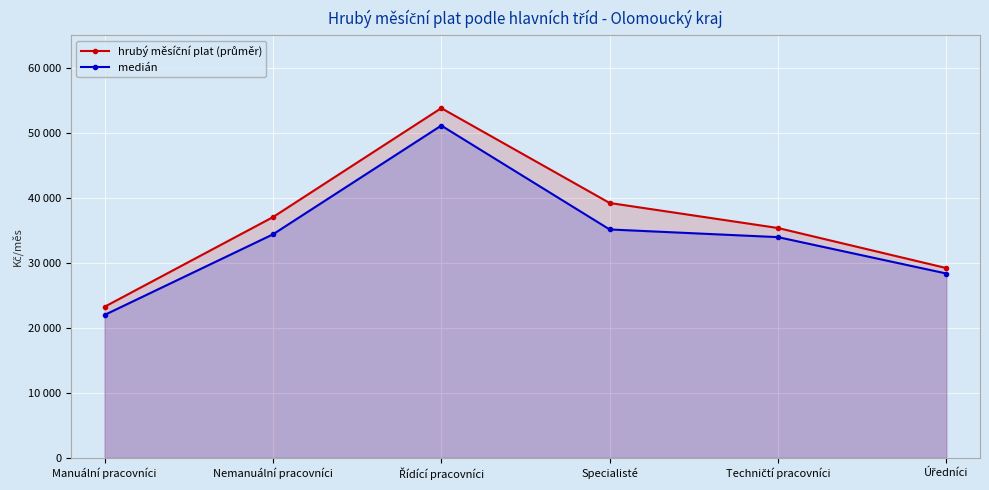

Rank the series at Techničtí pracovníci from highest to lowest value.

hrubý měsíční plat (průměr), medián